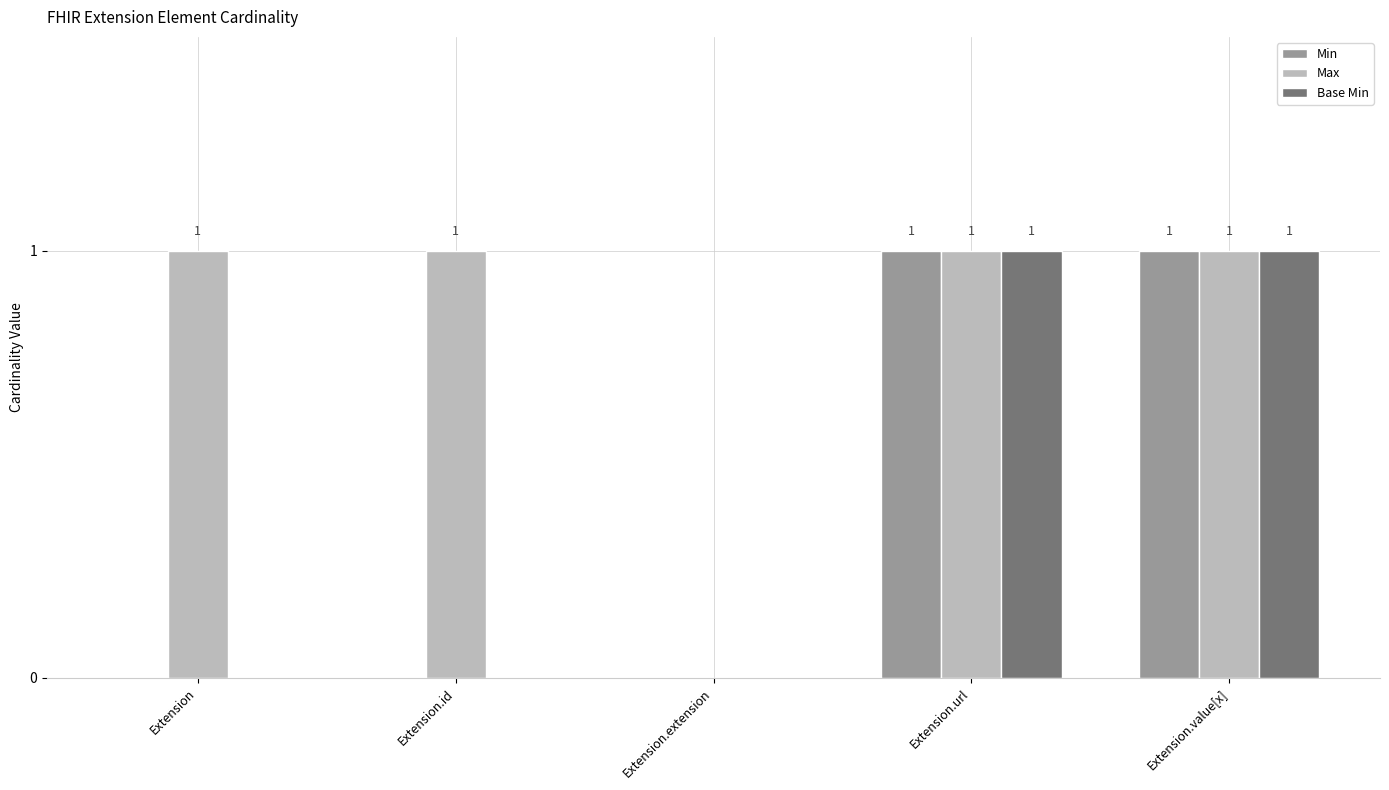

What is the highest value of the Max series?

1